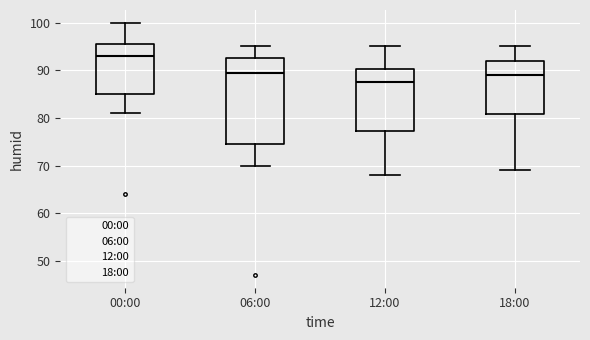

Reading left to right, transcribe this box plot: for each box, give where its median line is, the range the box spans, and where its two whiskers end, as read against the y-axis. The values are not printed on the chart, so give them approximately, as read against the axis.

00:00: median 93, box 85 to 96, whiskers 81 to 100
06:00: median 90, box 75 to 93, whiskers 70 to 95
12:00: median 88, box 77 to 90, whiskers 68 to 95
18:00: median 89, box 81 to 92, whiskers 69 to 95